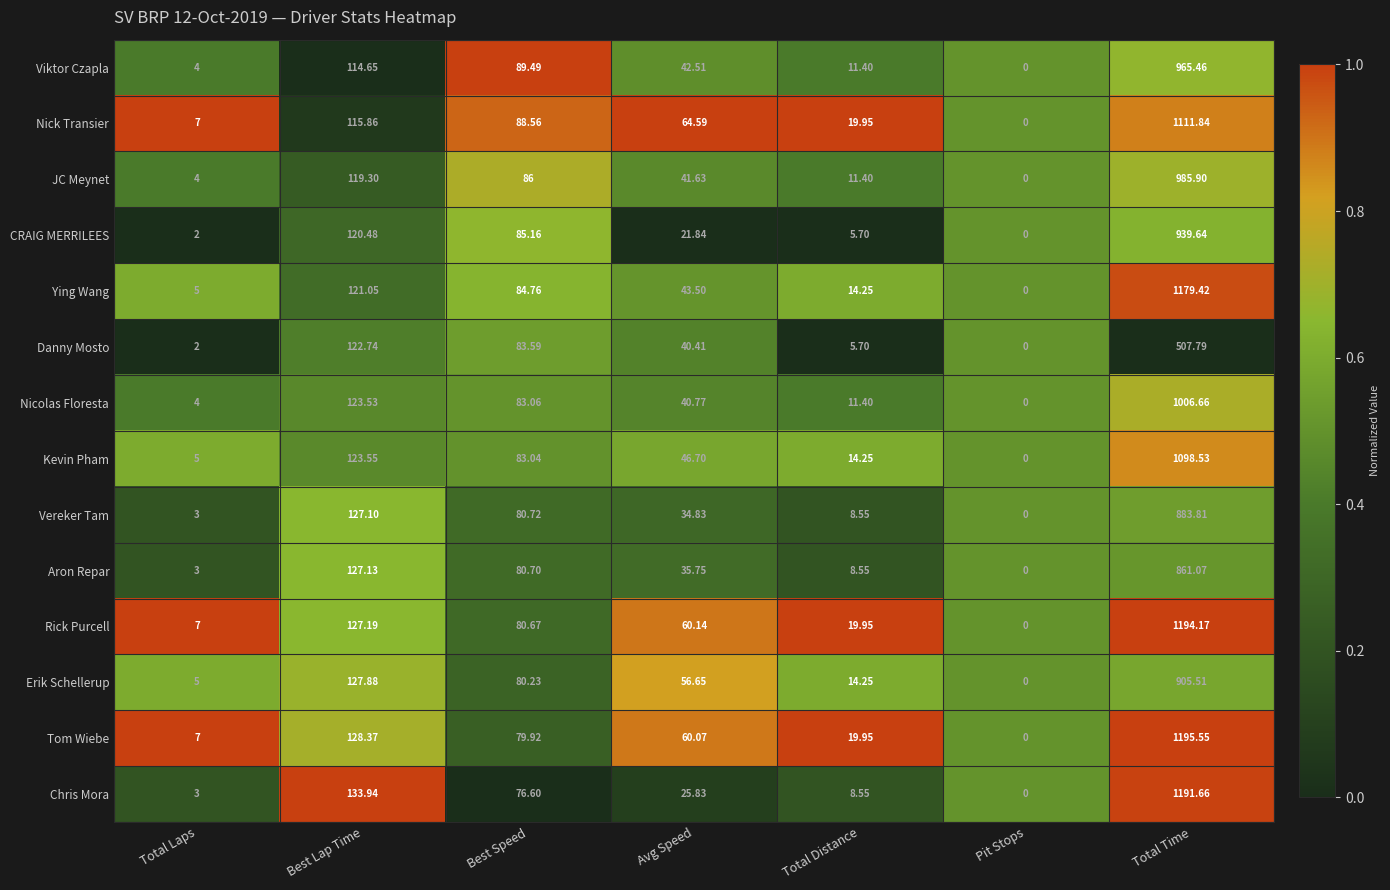

At which category does the chart reach its peak across all series?

Total Time